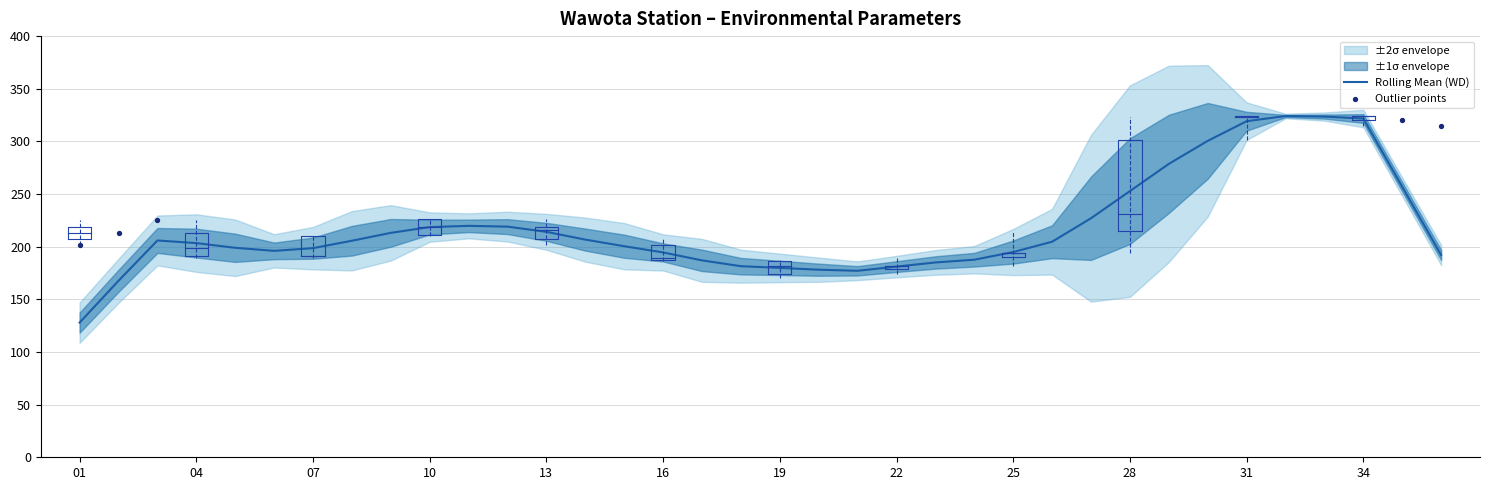

The value of Rolling Mean (WD) at 10 is 218.6. True or false?

True